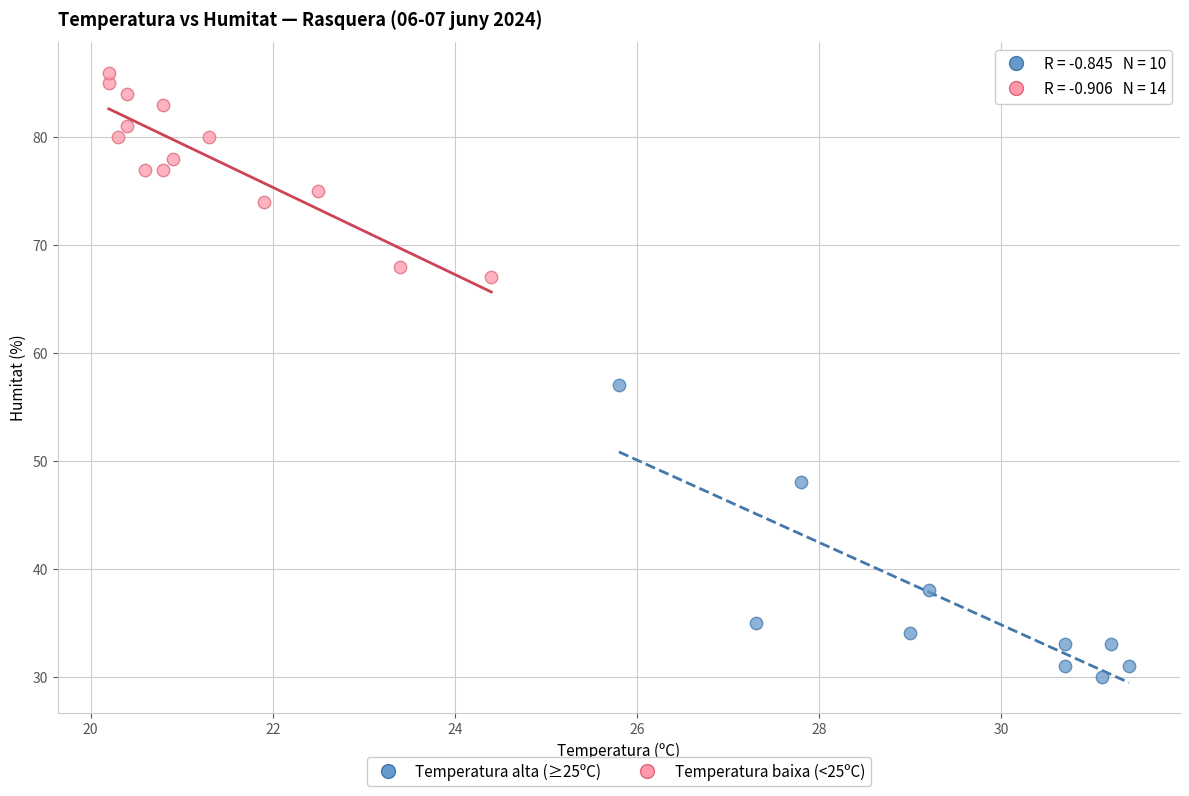

Which series contains the highest Y value?

Temperatura baixa (<25ºC)